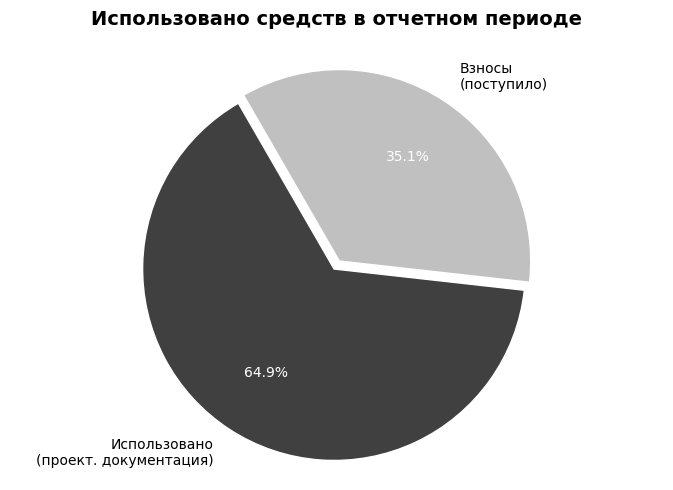

What is the smallest slice in the pie chart?

Взносы (поступило)